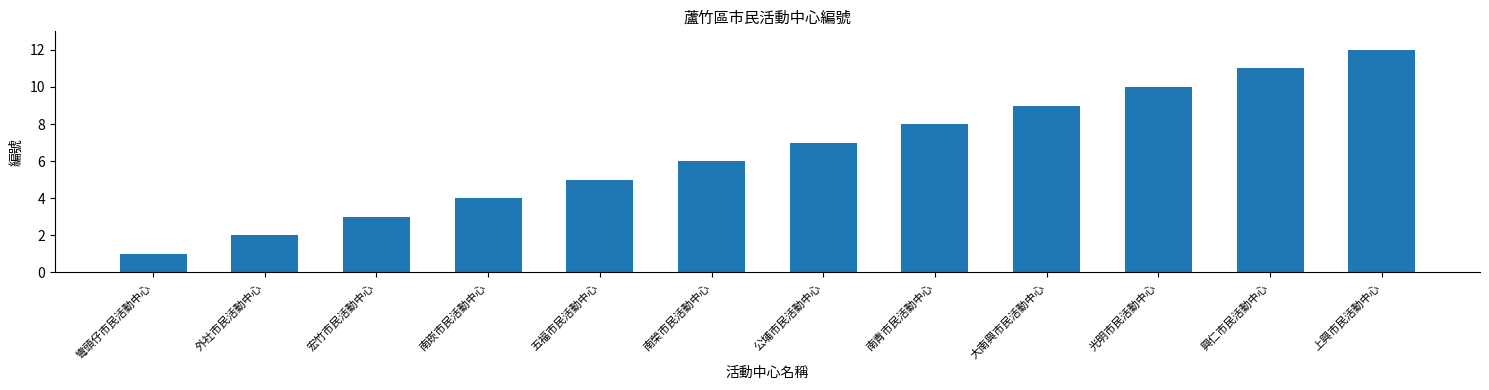

What is the sum of all values?

78